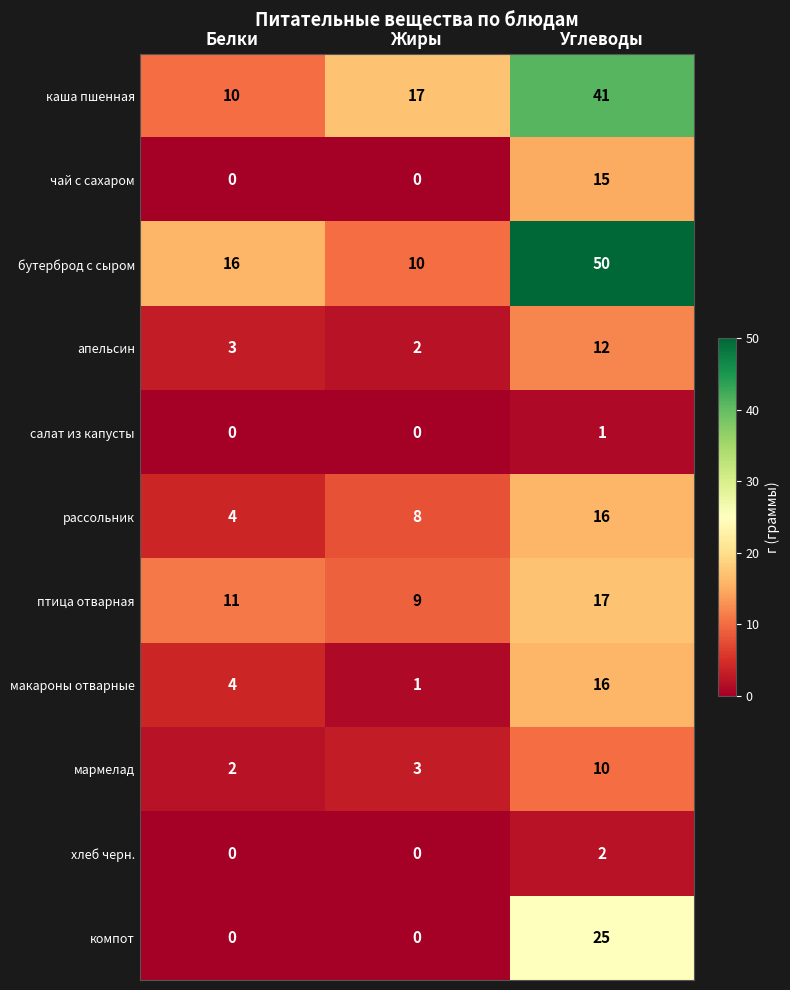

What is the approximate value of макароны отварные at Белки?

4